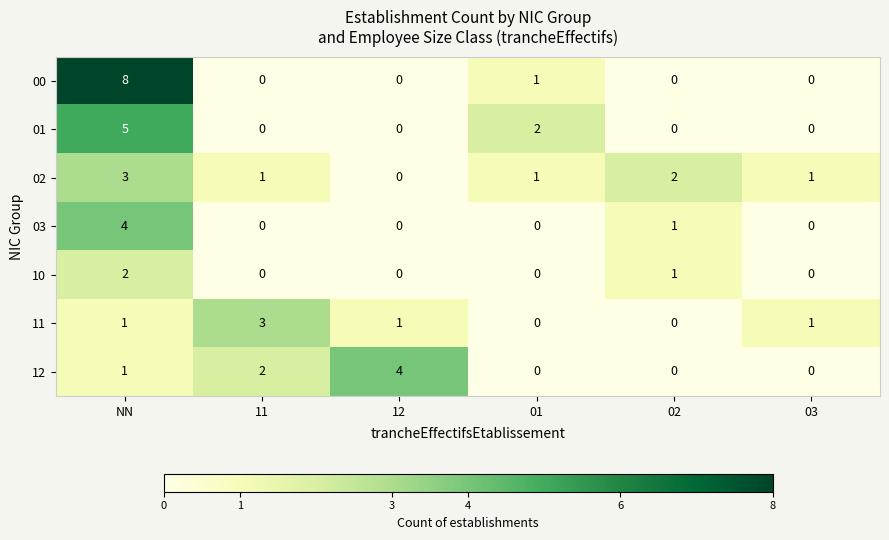

Which series has the largest range (max minus min)?

00